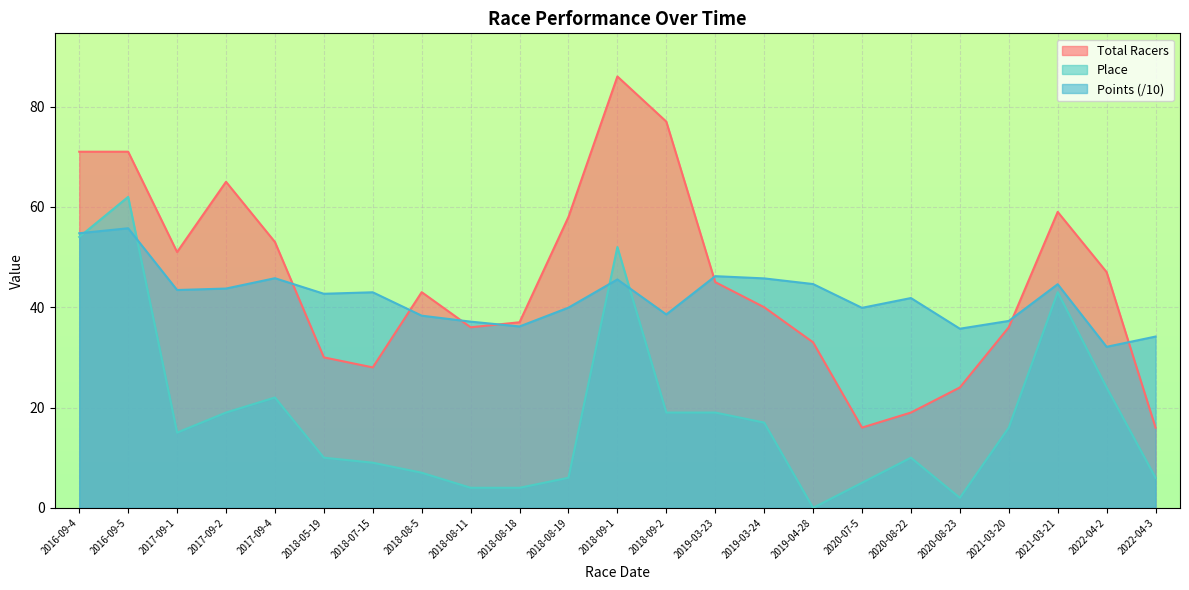

Between 2018-08-18 and 2019-04-28, which is larger?

2018-08-18